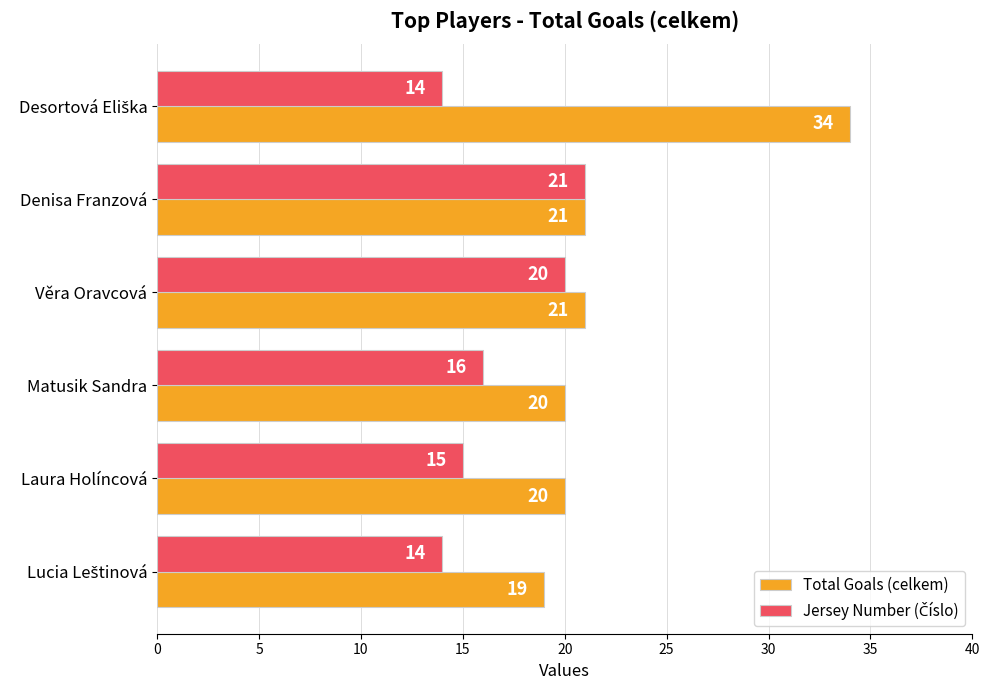

Which series has the widest spread of values?

Total Goals (celkem)